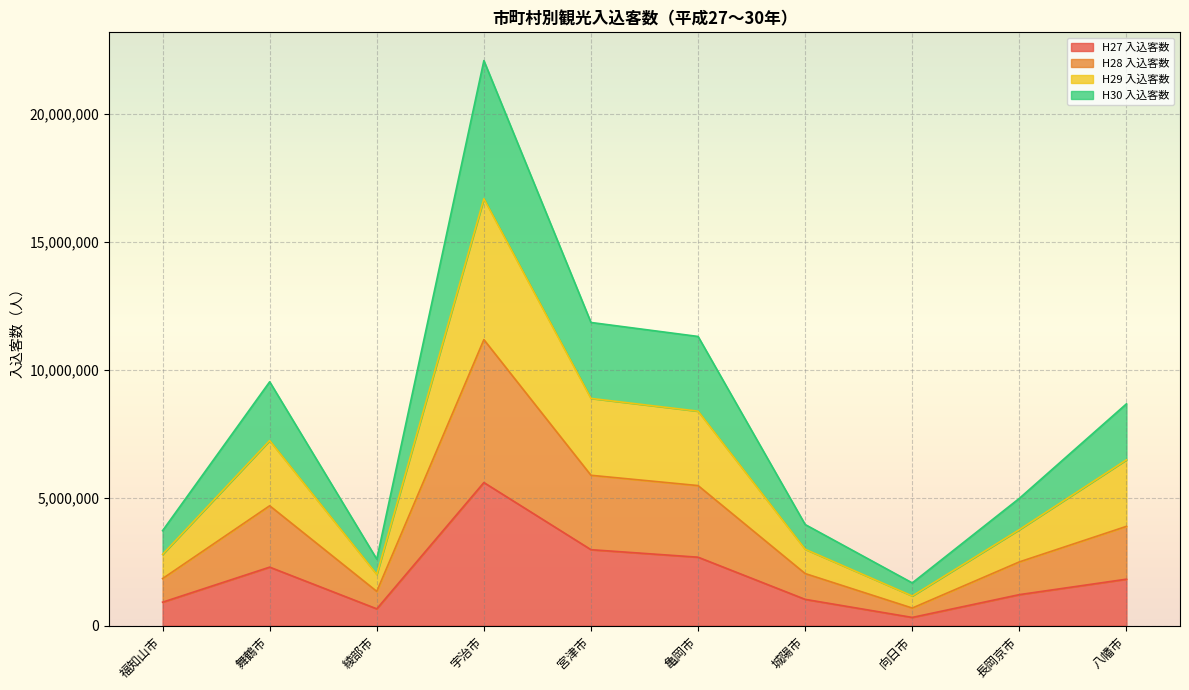

List the series in order of their overall mean, highest first.

H29 入込客数, H28 入込客数, H30 入込客数, H27 入込客数